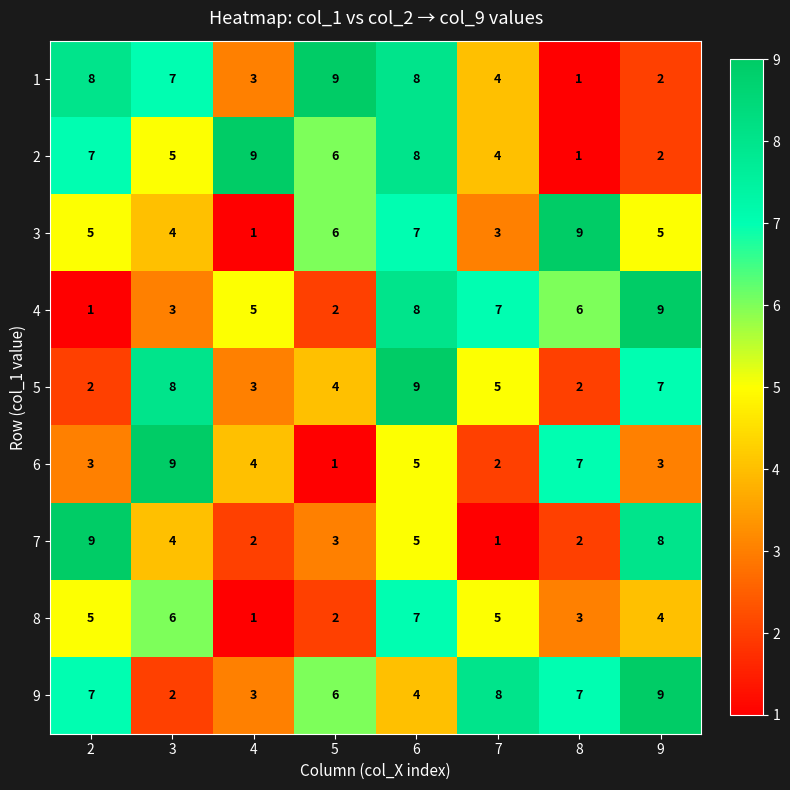

What is the difference between the highest and lowest values at 2?

8